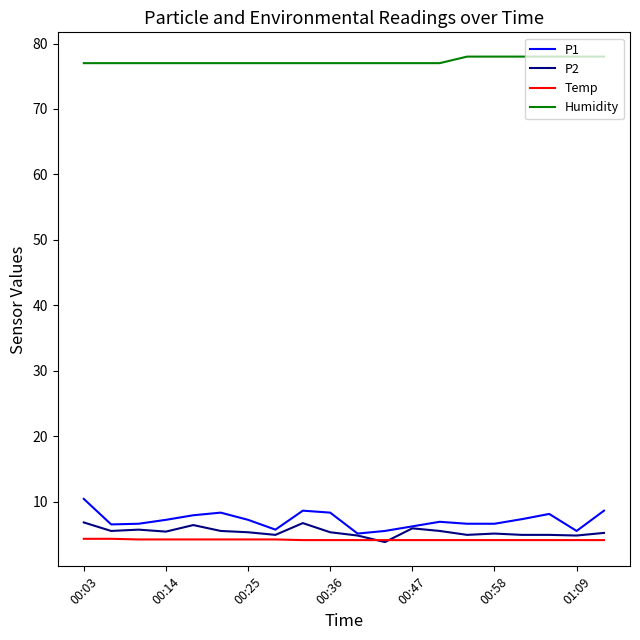

True or false: Temp and Humidity cross at least once.

False